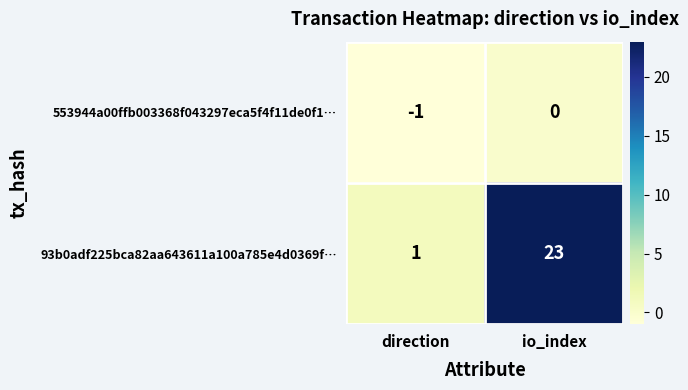

Between direction and io_index, which series saw the biggest shift?

93b0adf225bca82aa643611a100a785e4d0369f…